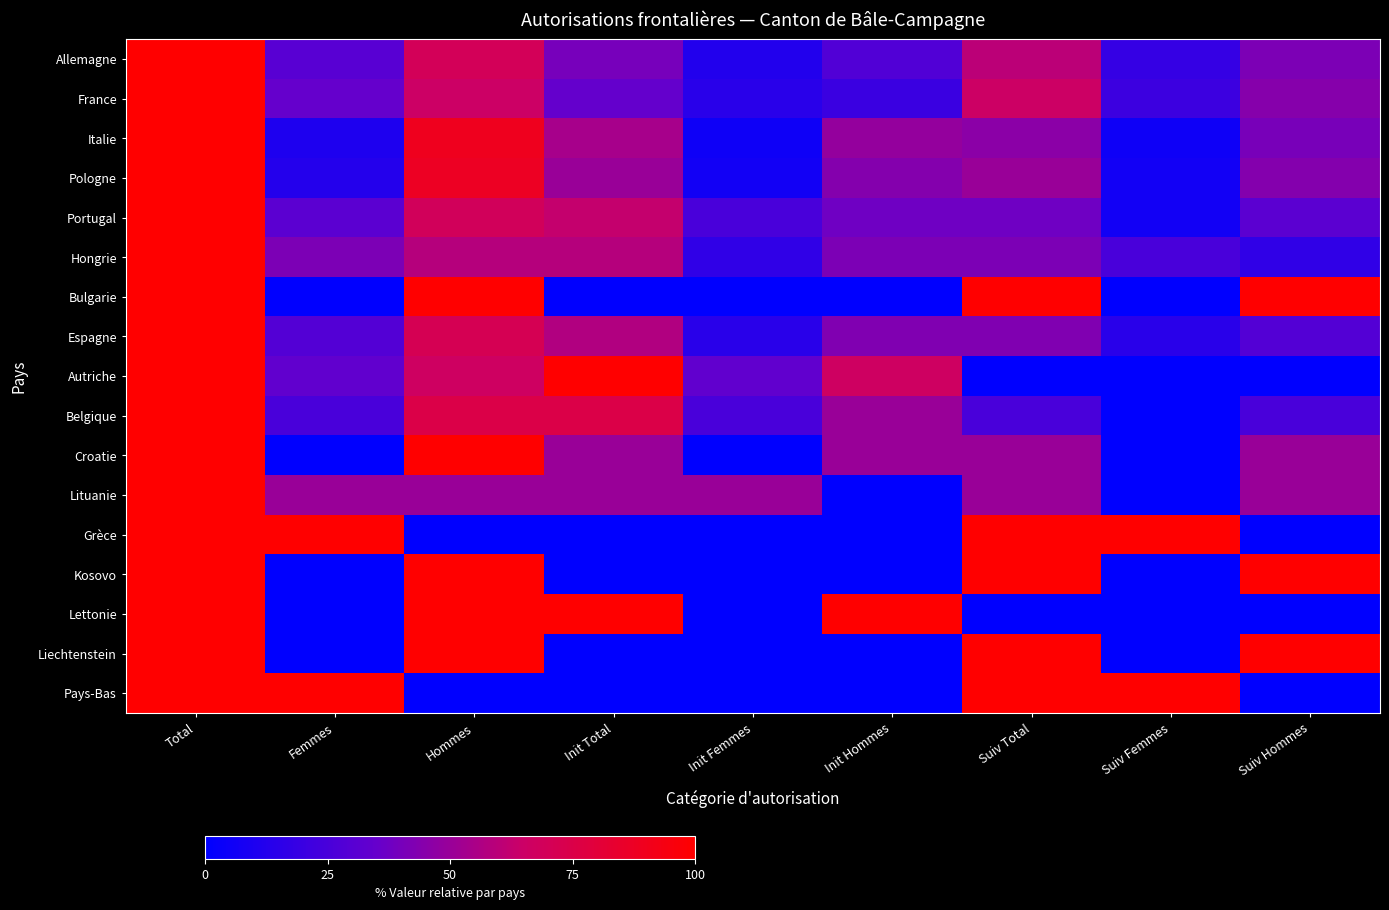

Count the number of data series in this chart.

17